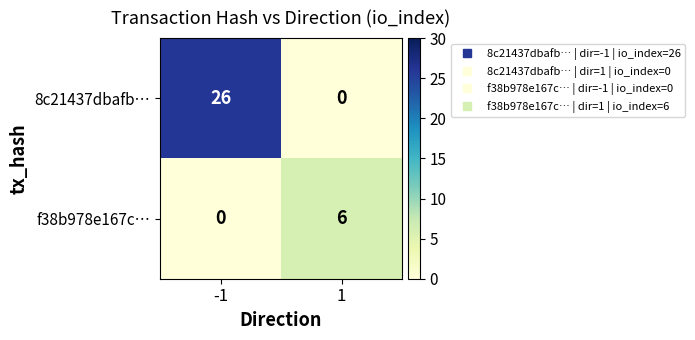

What is the approximate value of f38b978e167c… at 1?

6